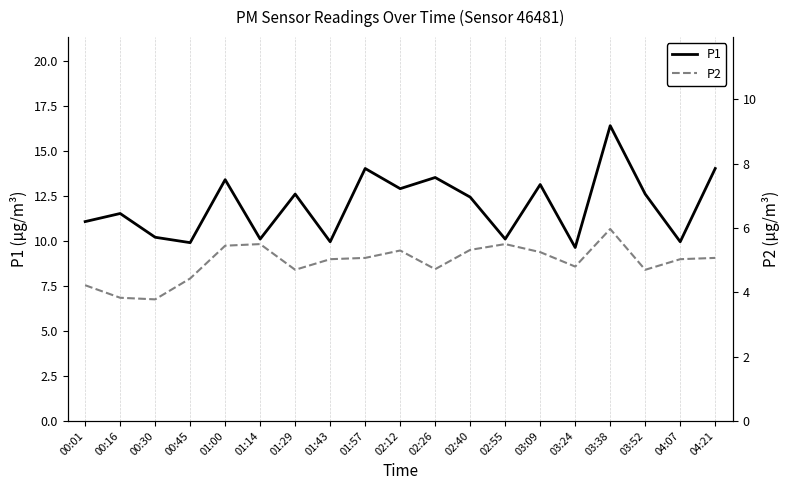

What position from the left is 03:52?

17